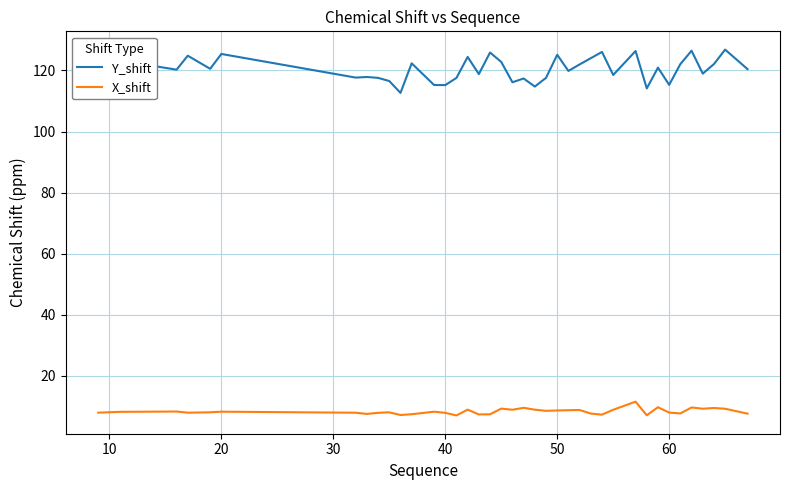

Rank the series by their maximum value, from highest to lowest.

Y_shift, X_shift